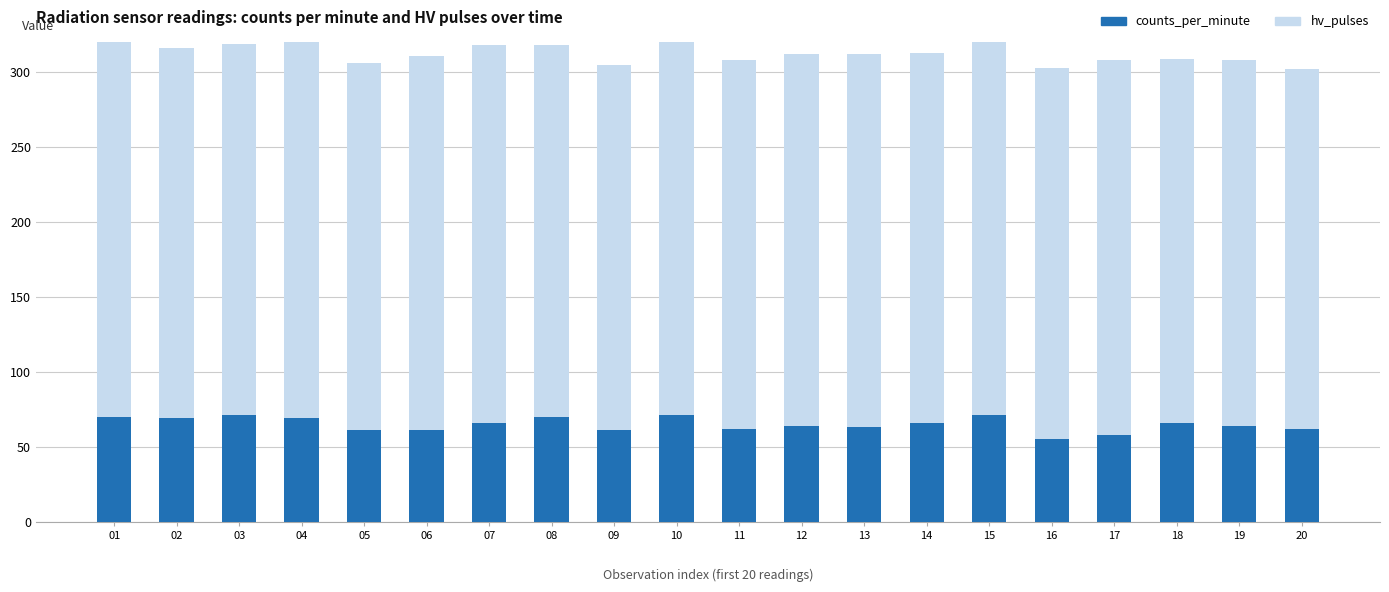

Reading left to right, transcribe all the data shown in this chart.

counts_per_minute: 01=70	02=69	03=71	04=69	05=61	06=61	07=66	08=70	09=61	10=71	11=62	12=64	13=63	14=66	15=71	16=55	17=58	18=66	19=64	20=62
hv_pulses: 01=256	02=247	03=248	04=253	05=245	06=250	07=252	08=248	09=244	10=251	11=246	12=248	13=249	14=247	15=250	16=248	17=250	18=243	19=244	20=240